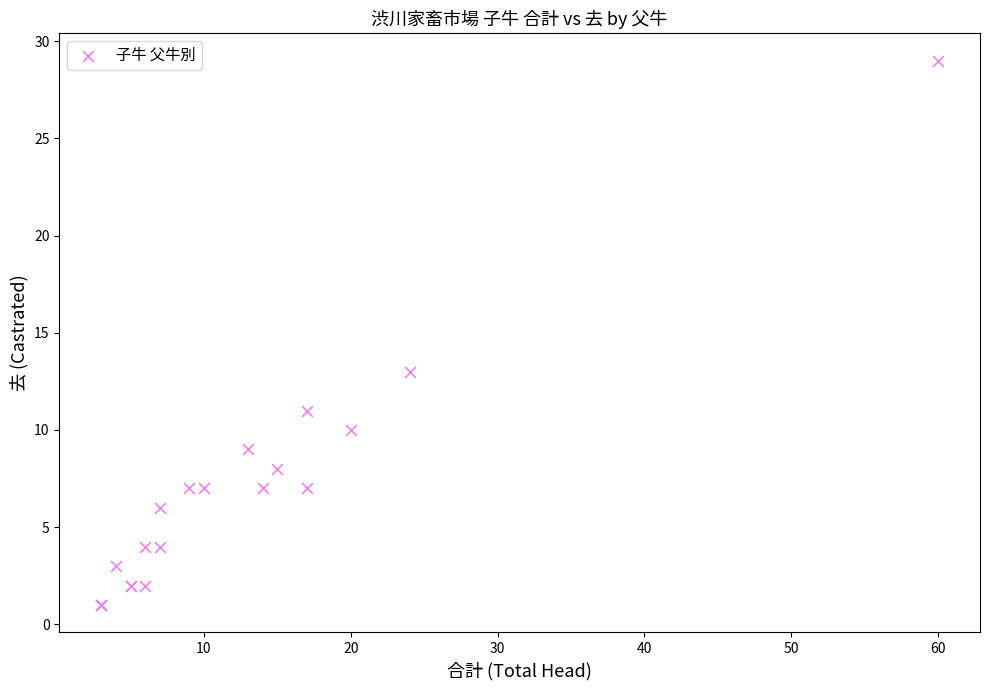

What Y value in the scatter plot is closest to 15?

13